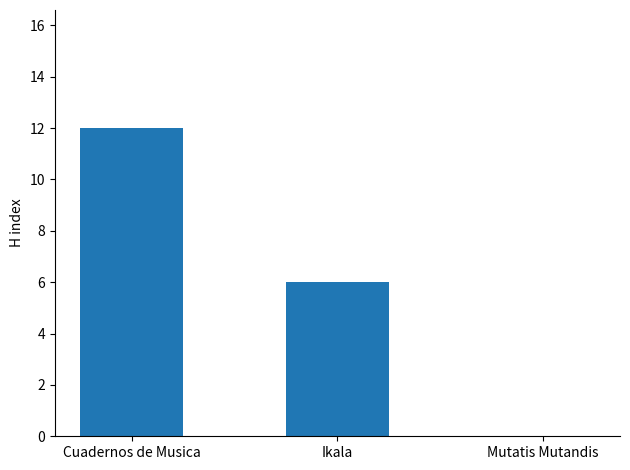

Reading right to left, extract all data points from this chart.

0	6	12